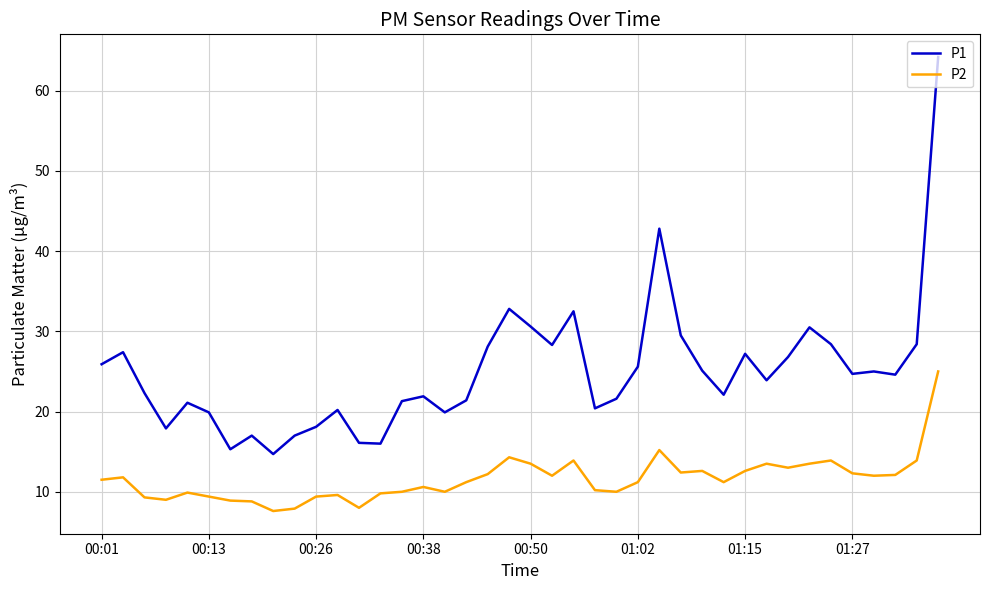

What is the difference between the maximum and minimum values in the P2 series?

17.4